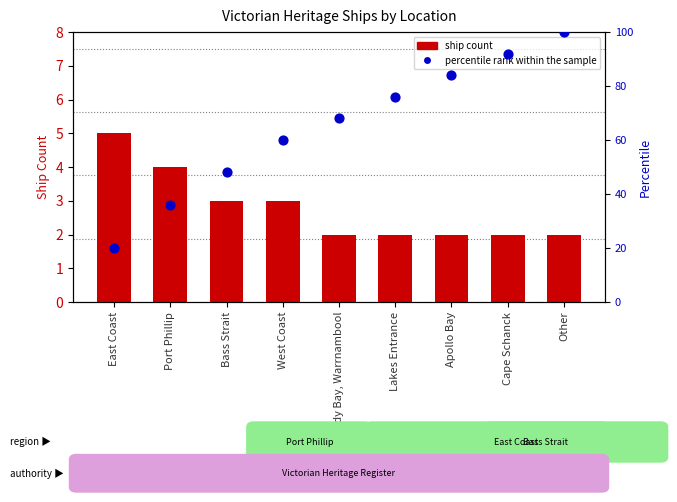

Is the value of percentile rank within the sample at Port Phillip greater than the value of ship count at Cape Schanck?

Yes